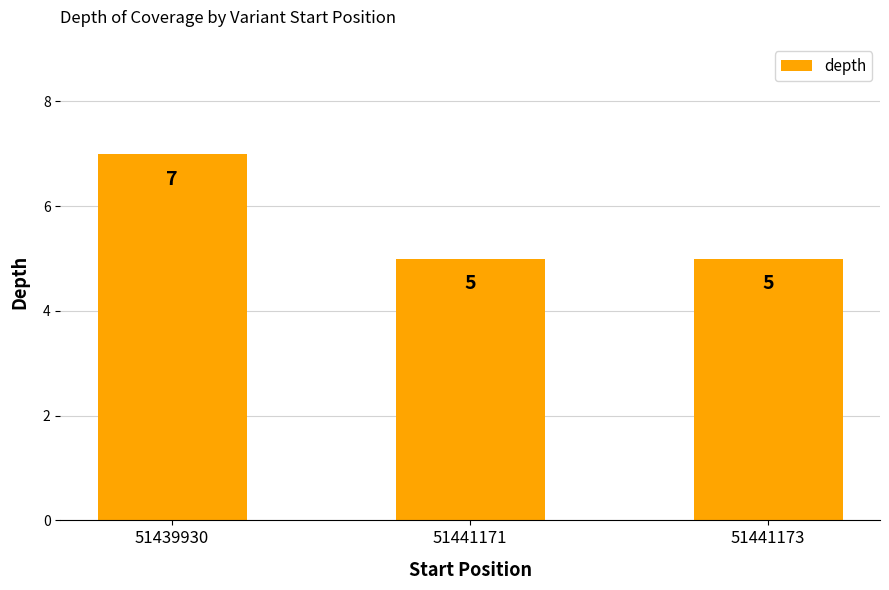

What is the smallest value displayed?

5